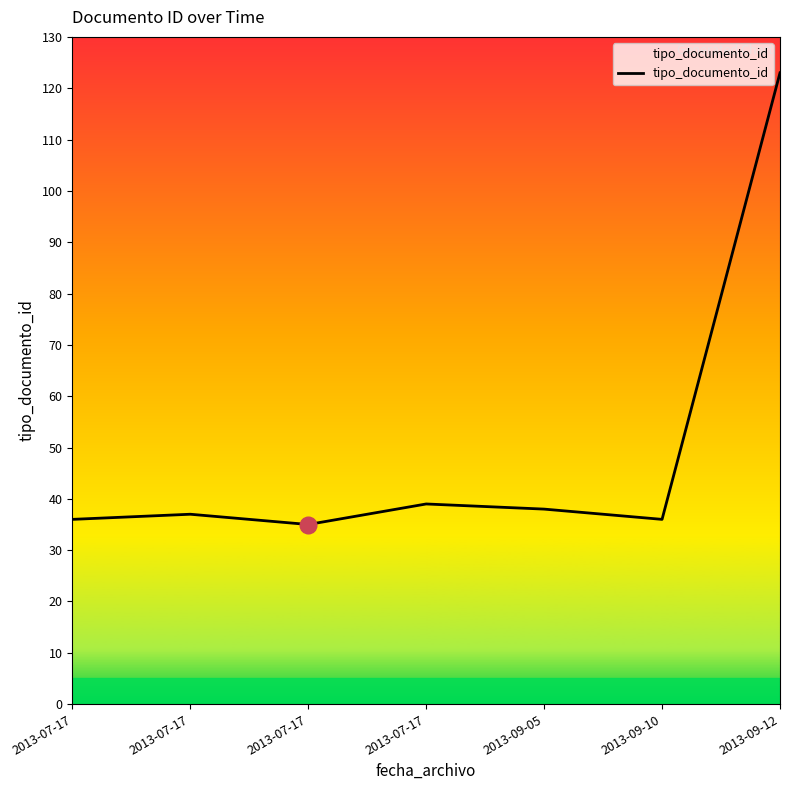

True or false: the data shows 62 at 2013-07-17.

False